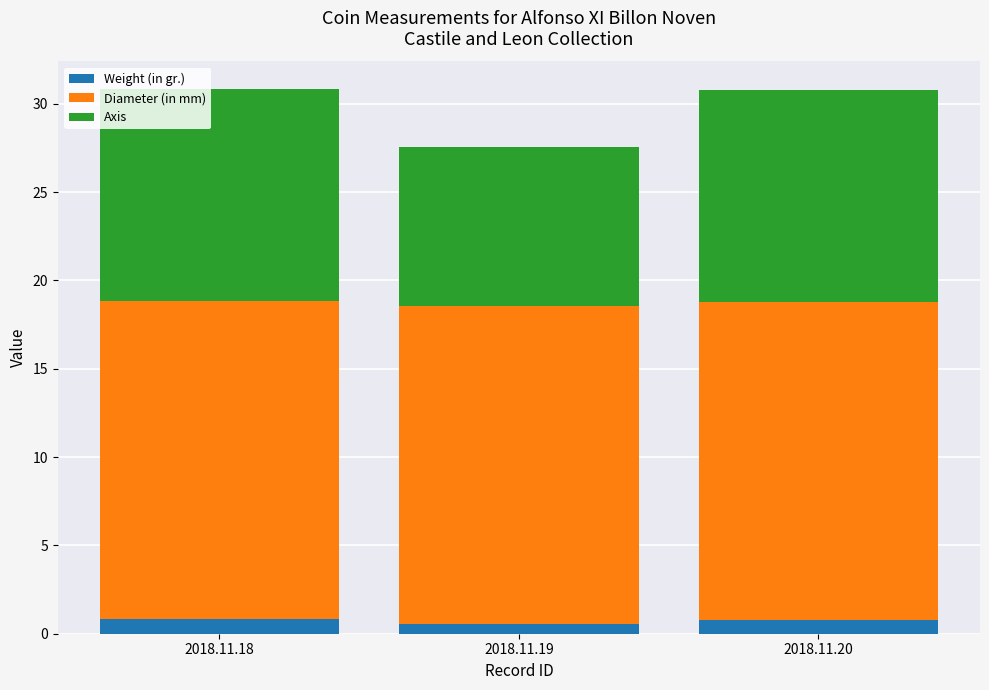

True or false: Weight (in gr.) has a value of 0.5 at 2018.11.19.

True